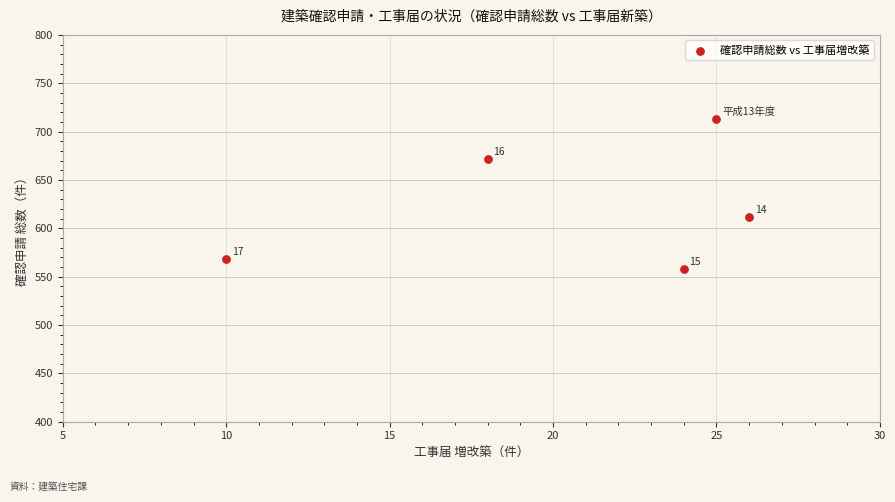

What is the range of Y values (max minus min)?

155